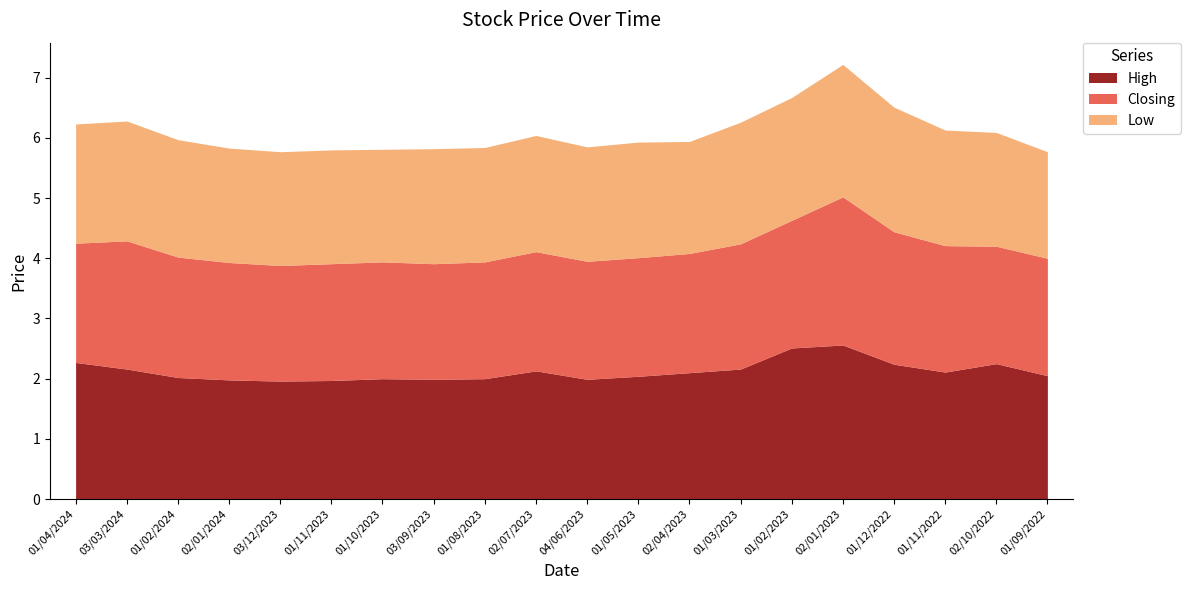

True or false: Low has a value of 2.5 at 03/09/2023.

False